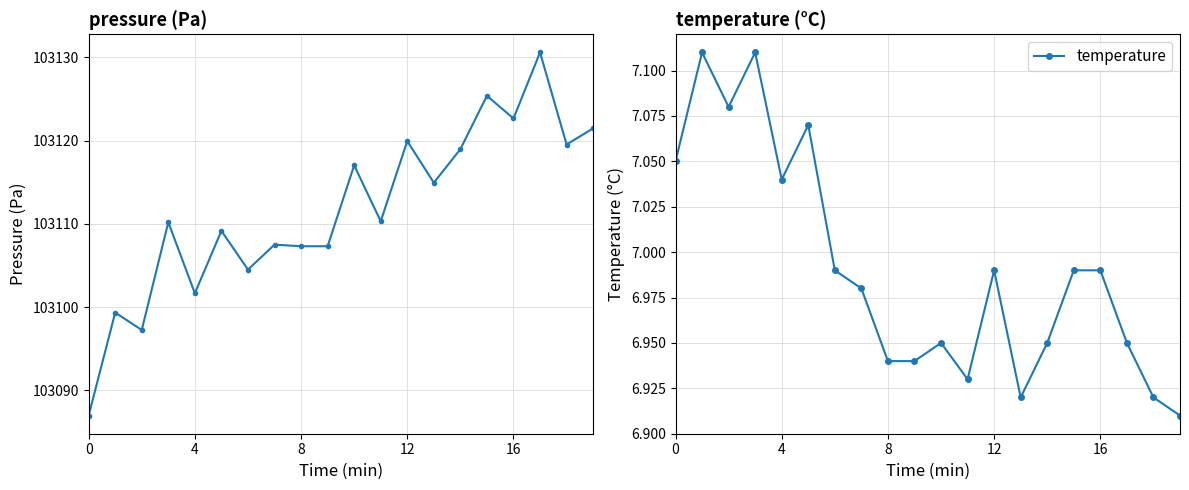

What is the maximum value for temperature?

7.1